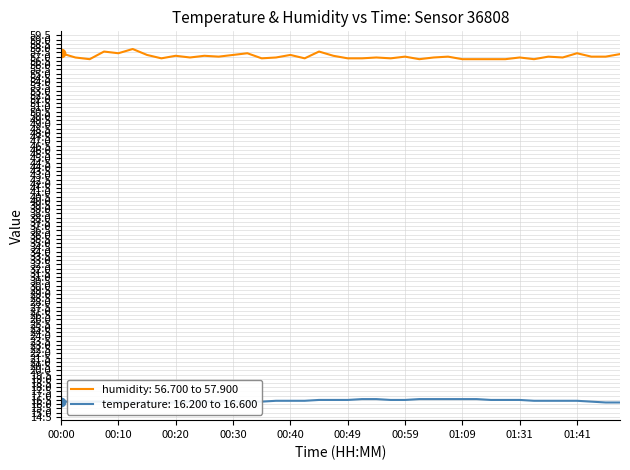

In humidity, how many points are lower than both neighbors (excluding endpoints)?

11